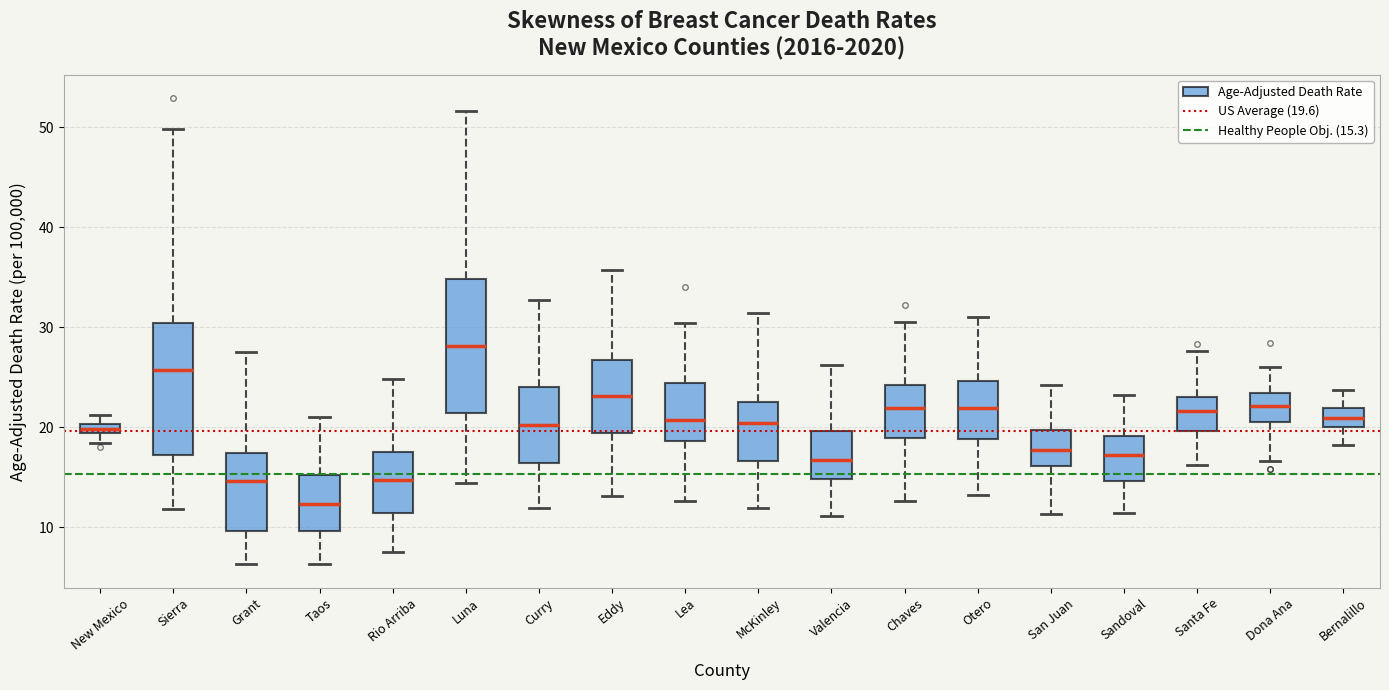

Which box's median line is the highest?

Luna